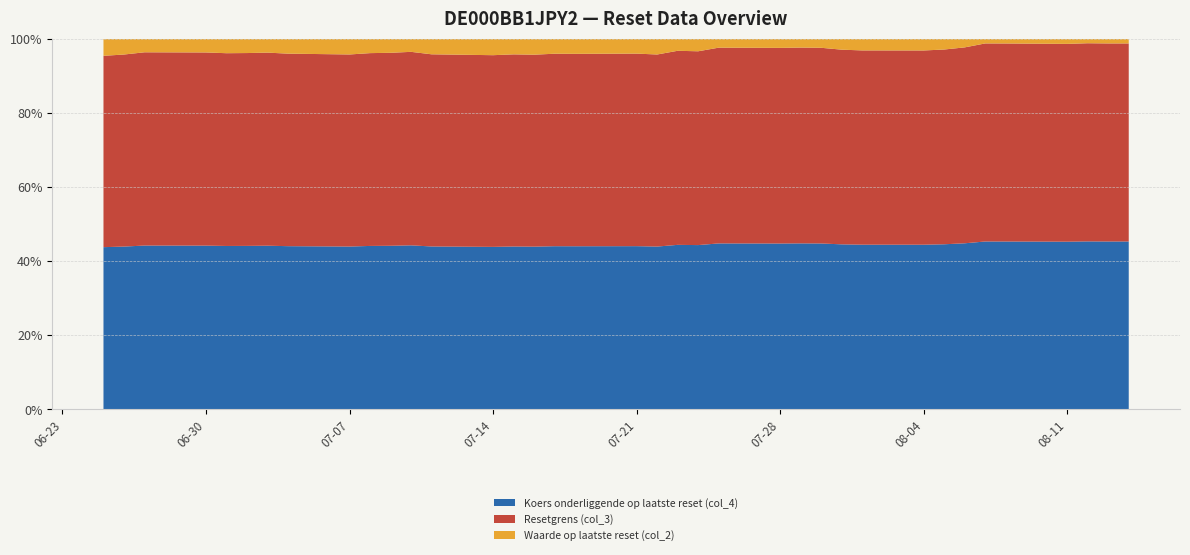

What is the minimum value for Koers onderliggende op laatste reset (col_4)?

43.7